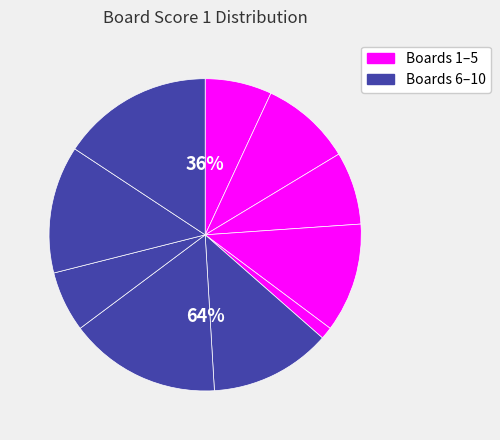

Does any single category account for the majority?

No